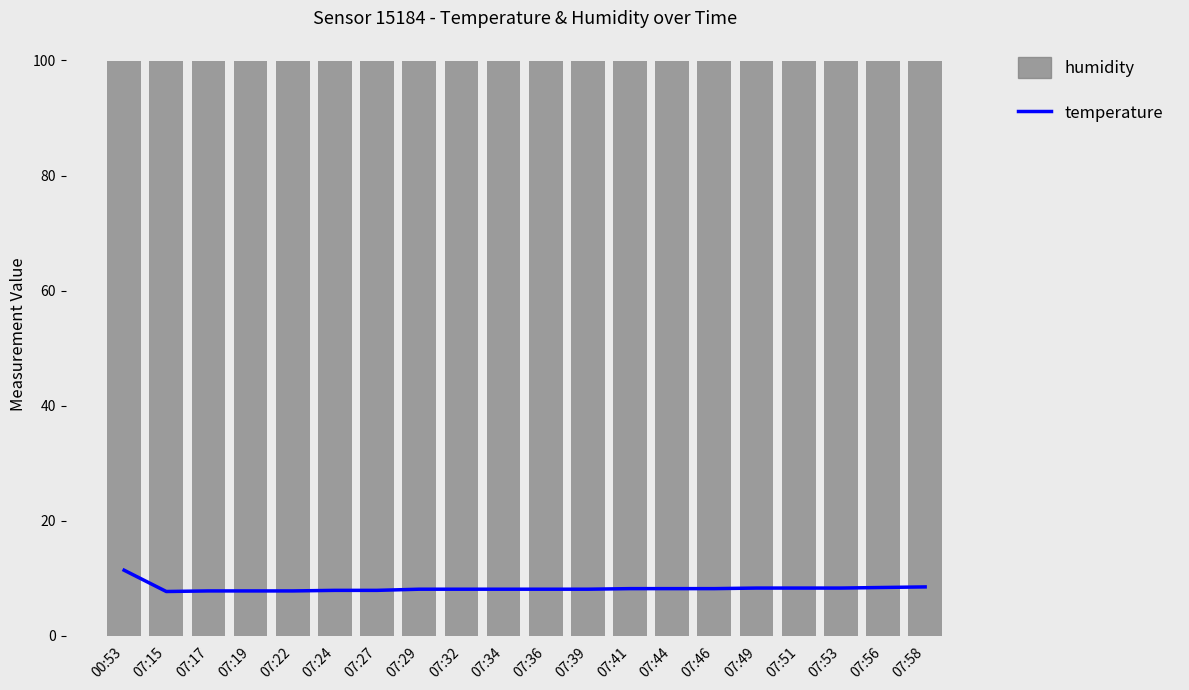

What is the average value of the temperature series?

8.3